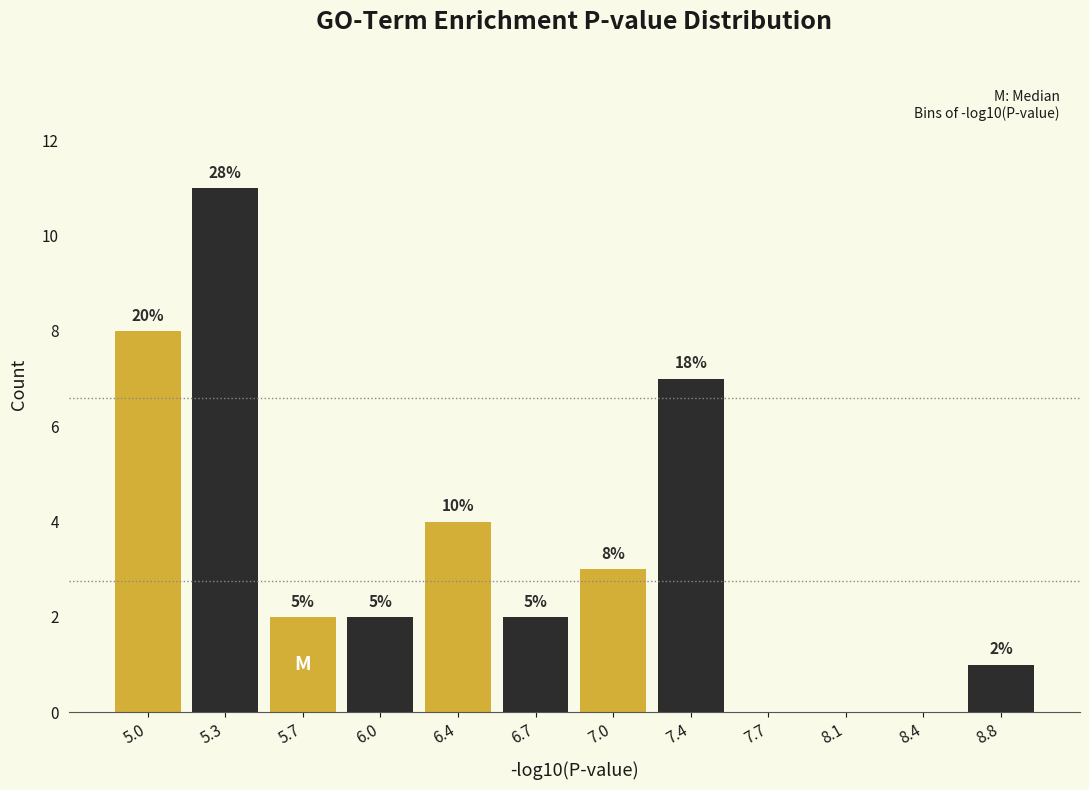

Are the bars horizontal?

No